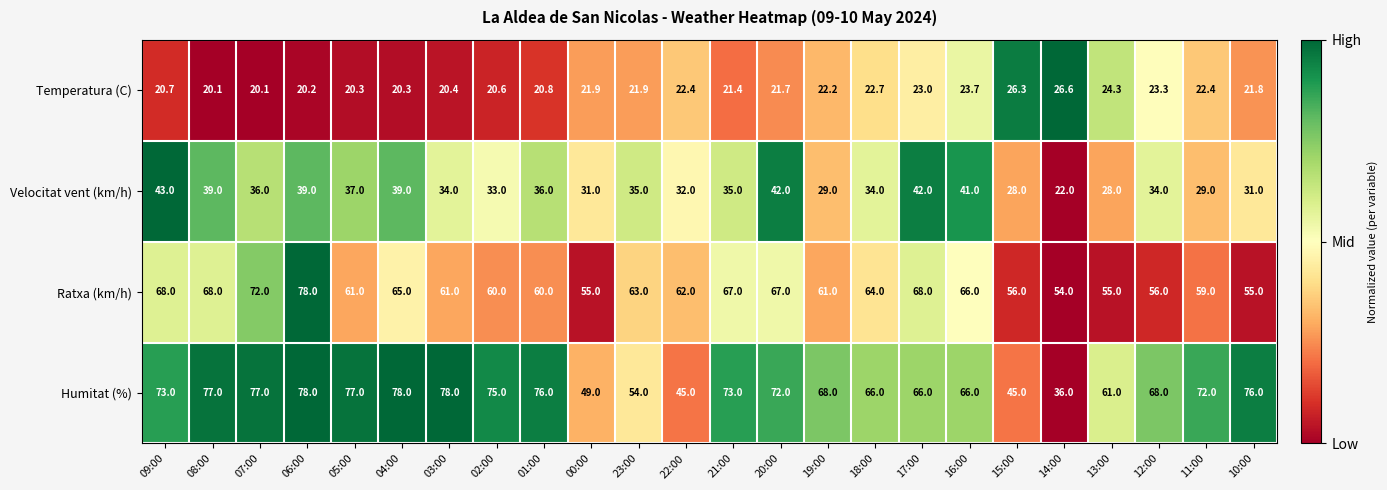

Is it true that Ratxa (km/h) equals 85.4 at 05:00?

False